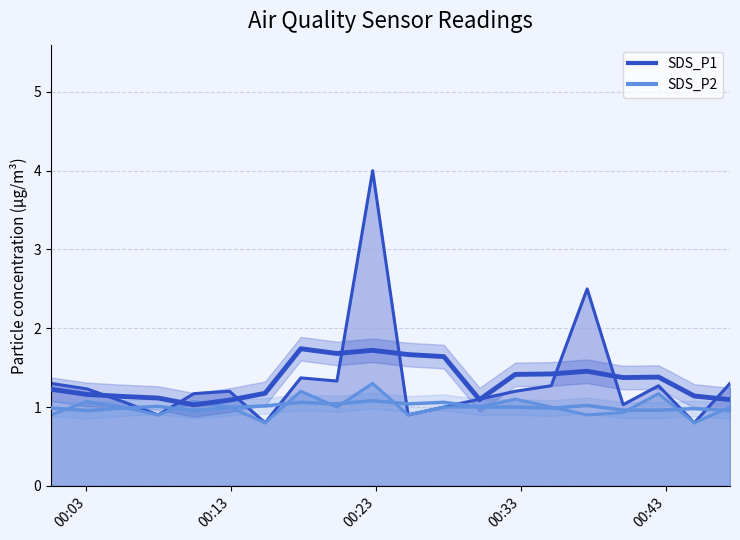

How many data points in SDS_P2 are above 1?

6